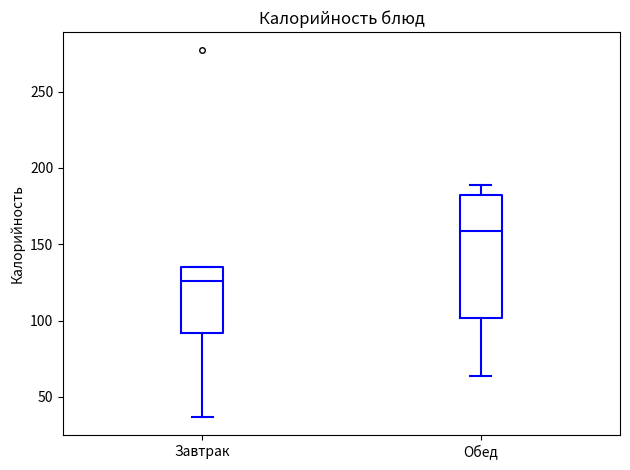

Which box is the tallest, from its lower edge to its upper edge?

Обед